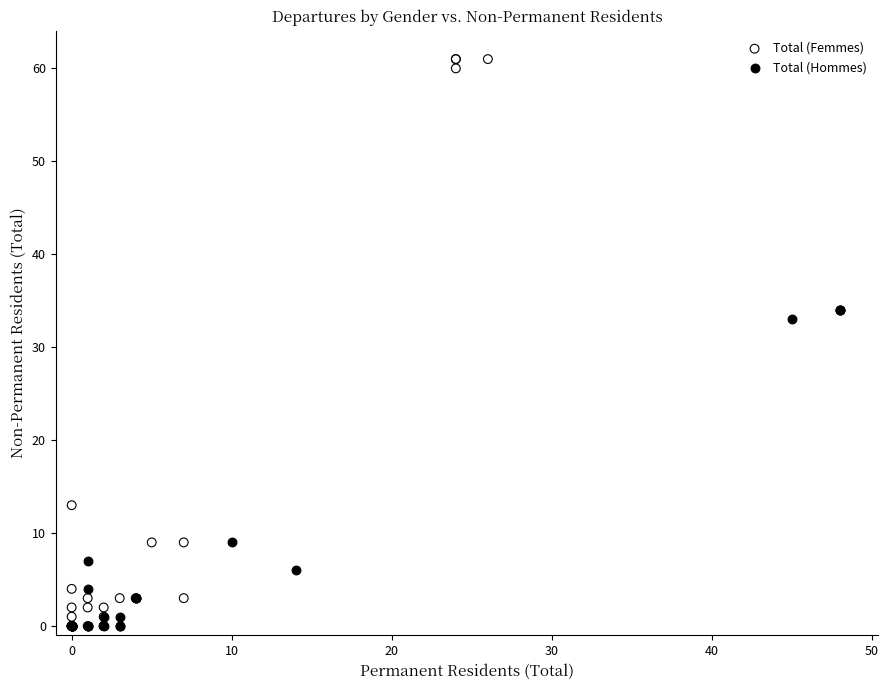

What are all the series names shown in the legend?

Total (Femmes), Total (Hommes)